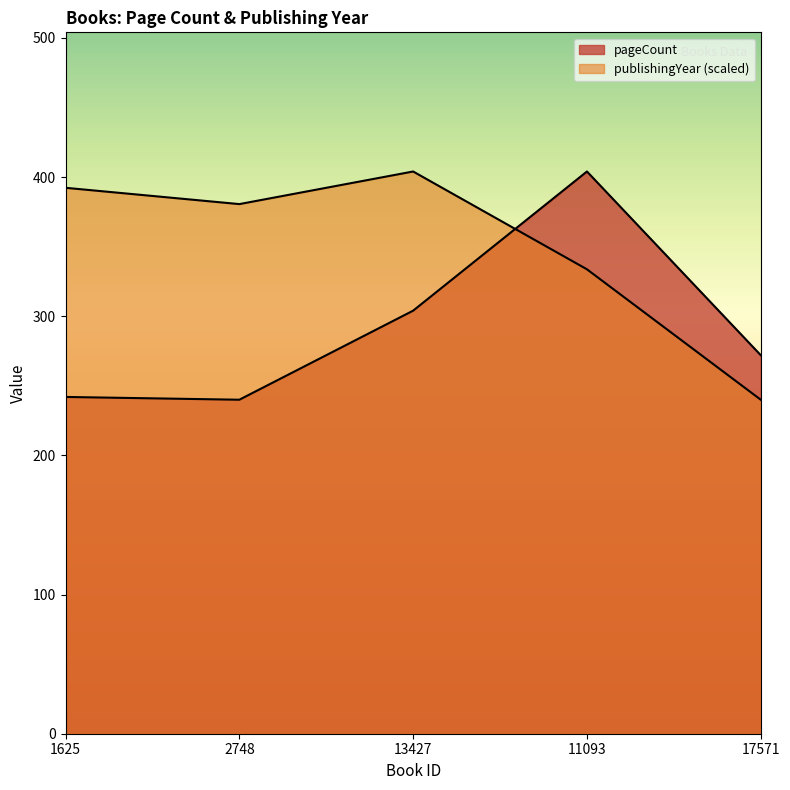

Reading right to left, extract all data points from this chart.

pageCount: 272.0	404.0	304.0	240.0	242.0
publishingYear: 240.0	333.7	404.0	380.6	392.3